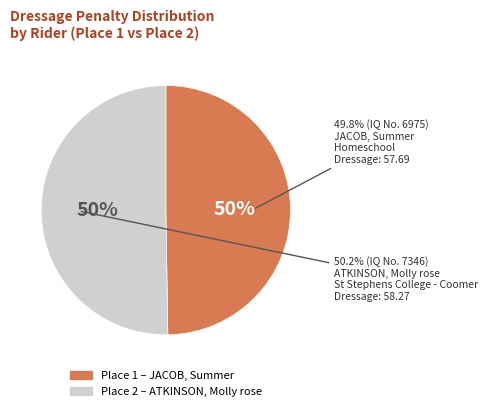

What percentage is NOT represented by Place 2 - ATKINSON, Molly rose?

49.8%